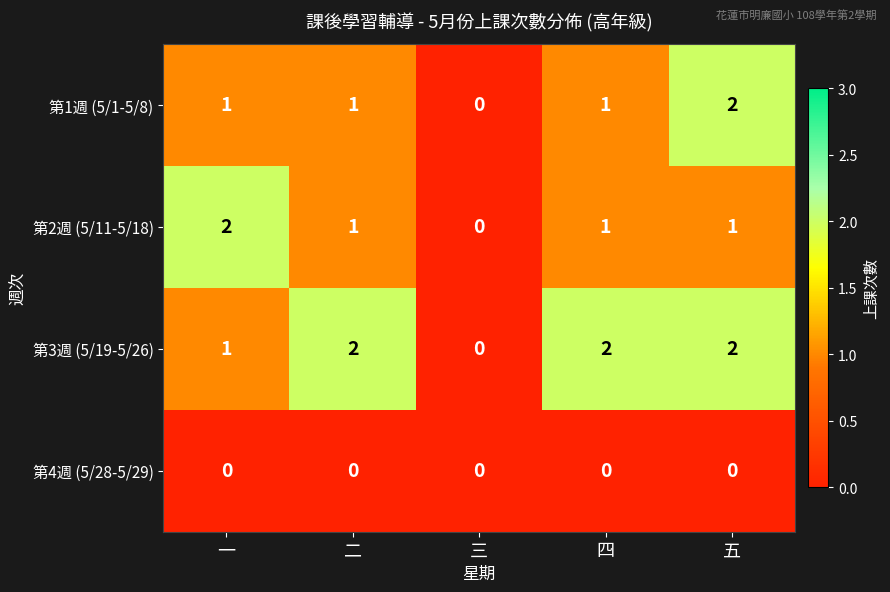

Reading right to left, list all the values displayed in this chart.

第1週 (5/1-5/8): 五=2	四=1	三=0	二=1	一=1
第2週 (5/11-5/18): 五=1	四=1	三=0	二=1	一=2
第3週 (5/19-5/26): 五=2	四=2	三=0	二=2	一=1
第4週 (5/28-5/29): 五=0	四=0	三=0	二=0	一=0